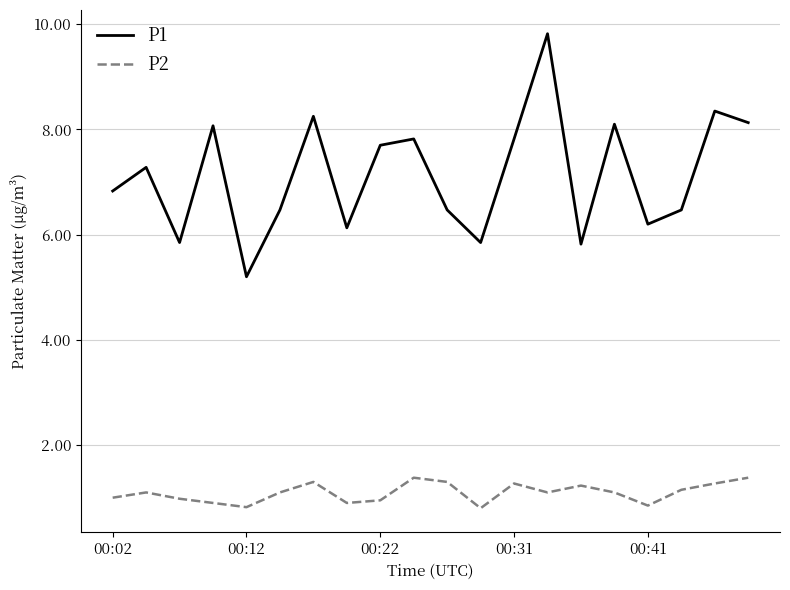

True or false: P2 and P1 cross at least once.

False